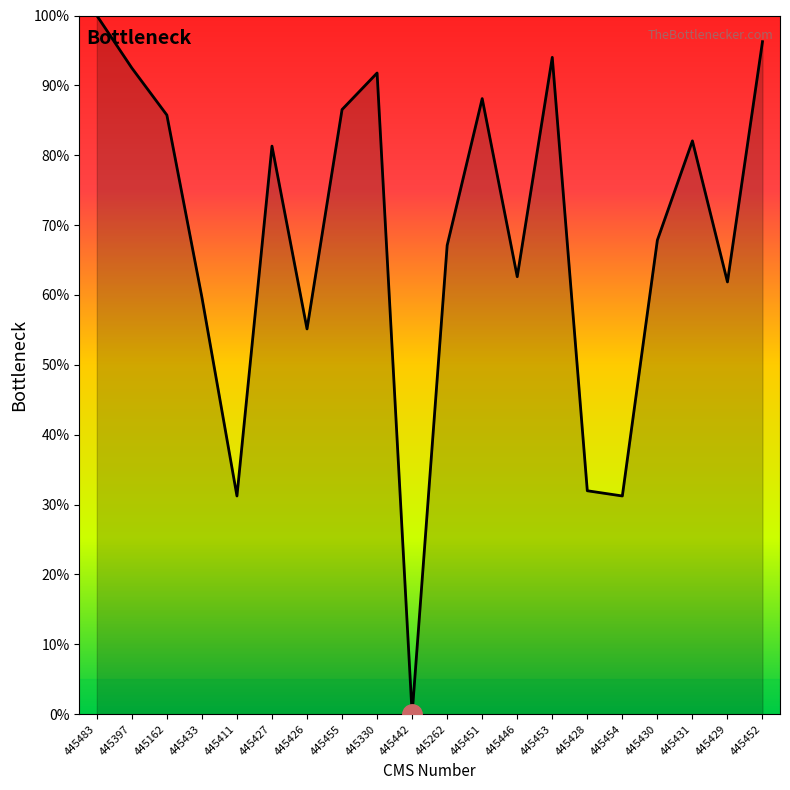

What is the change in value from 445453 to 445452?

+2.2